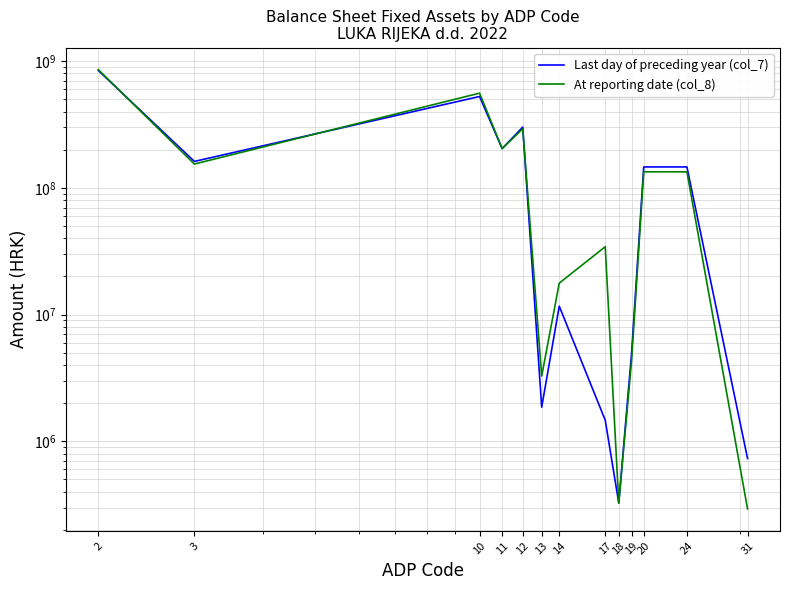

What is the value of the Last day of preceding year (col_7) point at the 1st from the left?

844566176